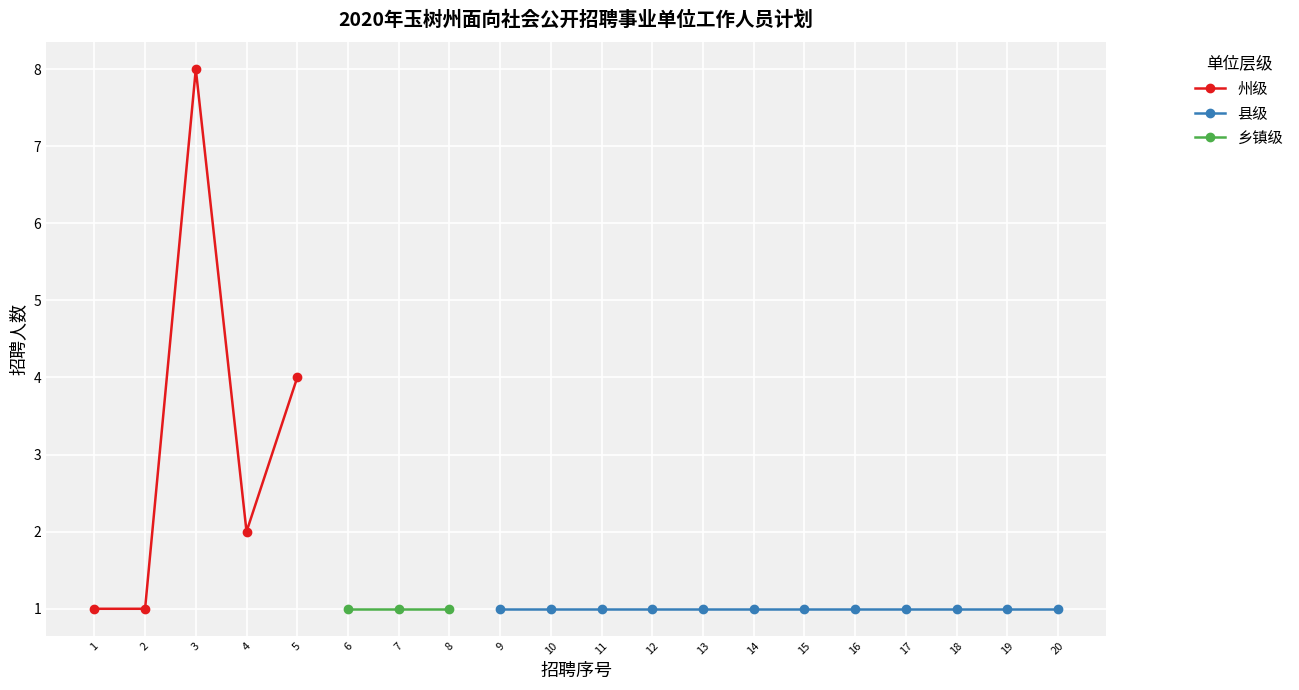

Where is the first local maximum for 州级?

3